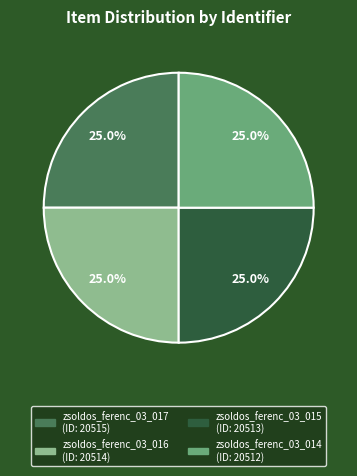

To the nearest percent, what is the average slice percentage?

25%